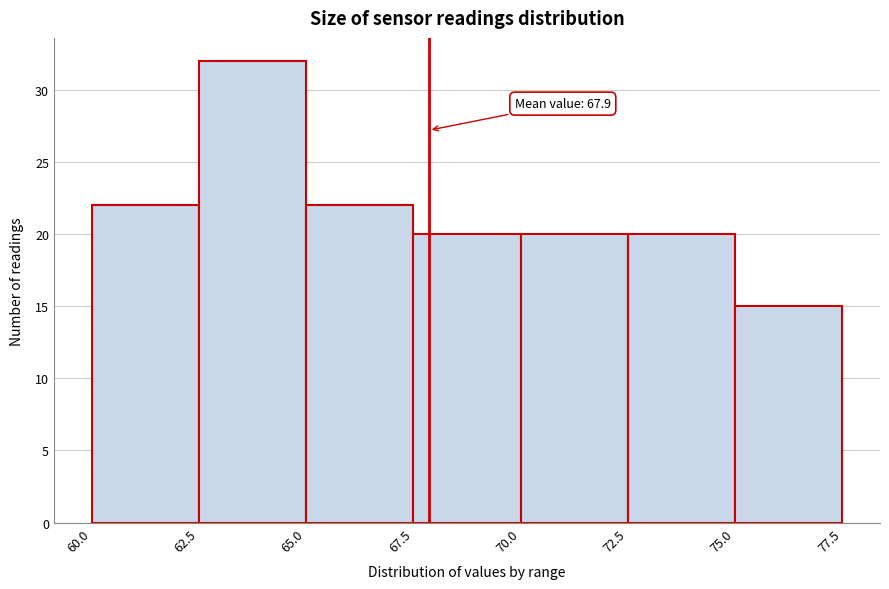

Which range on the x-axis has the tallest bar?

62.5 to 65.0